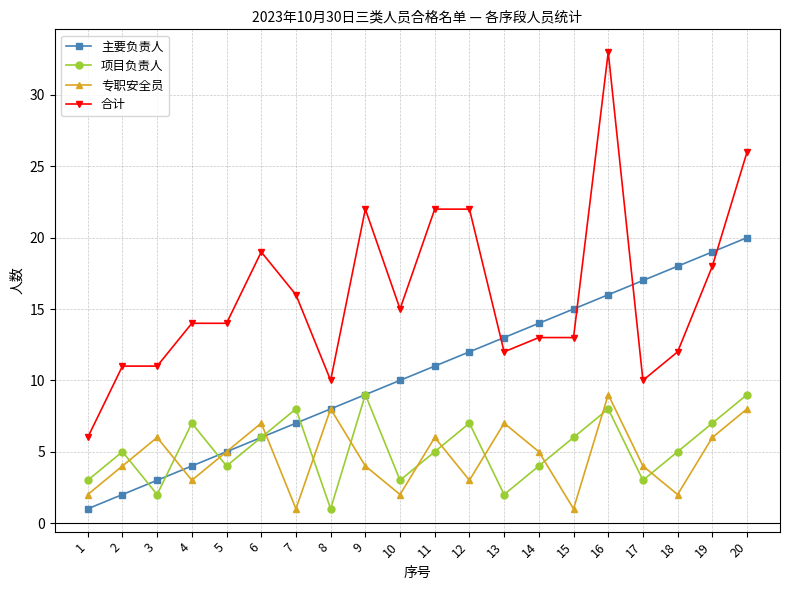

Reading left to right, transcribe all the data shown in this chart.

主要负责人: 1=1	2=2	3=3	4=4	5=5	6=6	7=7	8=8	9=9	10=10	11=11	12=12	13=13	14=14	15=15	16=16	17=17	18=18	19=19	20=20
项目负责人: 1=3	2=5	3=2	4=7	5=4	6=6	7=8	8=1	9=9	10=3	11=5	12=7	13=2	14=4	15=6	16=8	17=3	18=5	19=7	20=9
专职安全员: 1=2	2=4	3=6	4=3	5=5	6=7	7=1	8=8	9=4	10=2	11=6	12=3	13=7	14=5	15=1	16=9	17=4	18=2	19=6	20=8
合计: 1=6	2=11	3=11	4=14	5=14	6=19	7=16	8=10	9=22	10=15	11=22	12=22	13=12	14=13	15=13	16=33	17=10	18=12	19=18	20=26